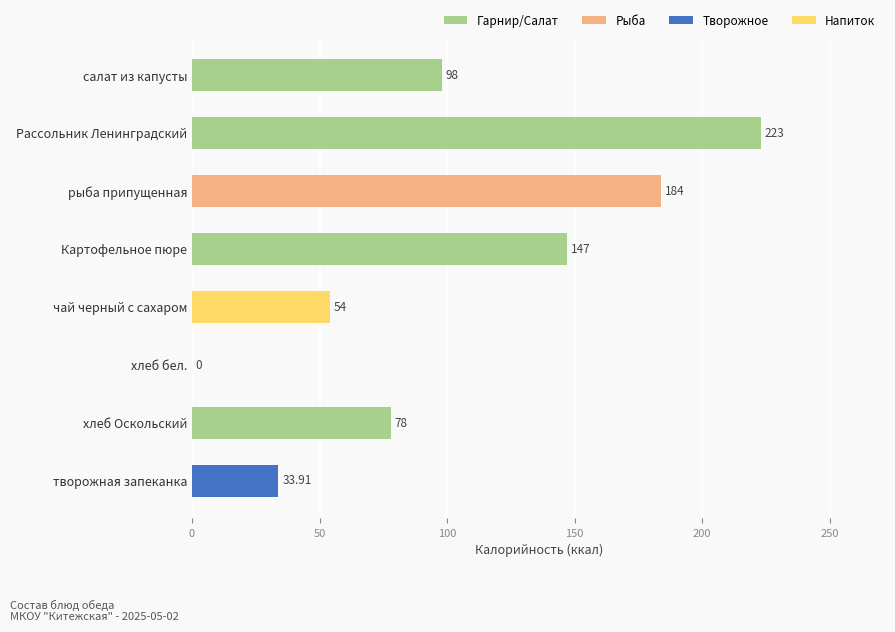

What is the ratio of the value at рыба припущенная to the value at салат из капусты?

1.9